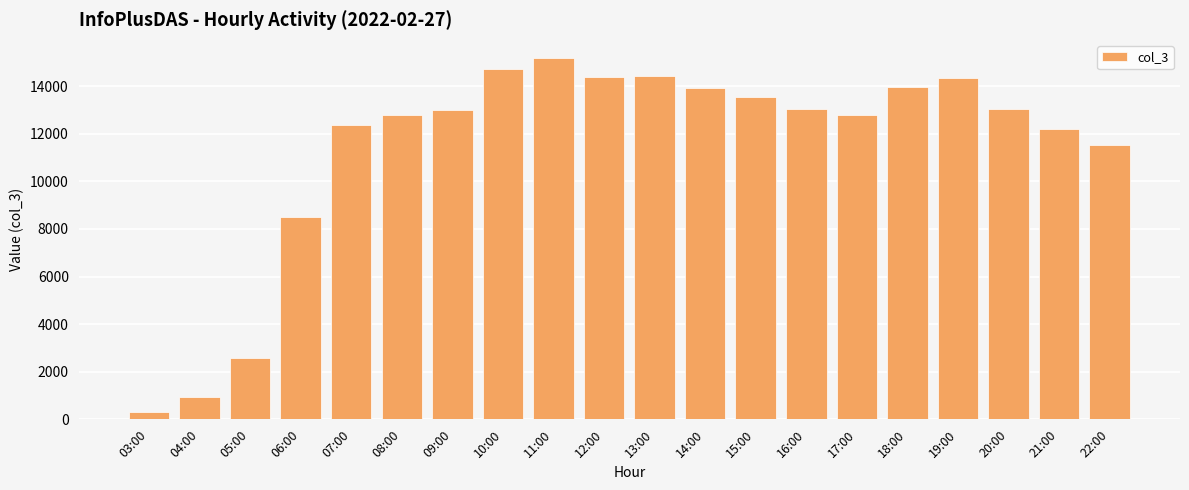

Which label corresponds to the largest value in the chart?

11:00